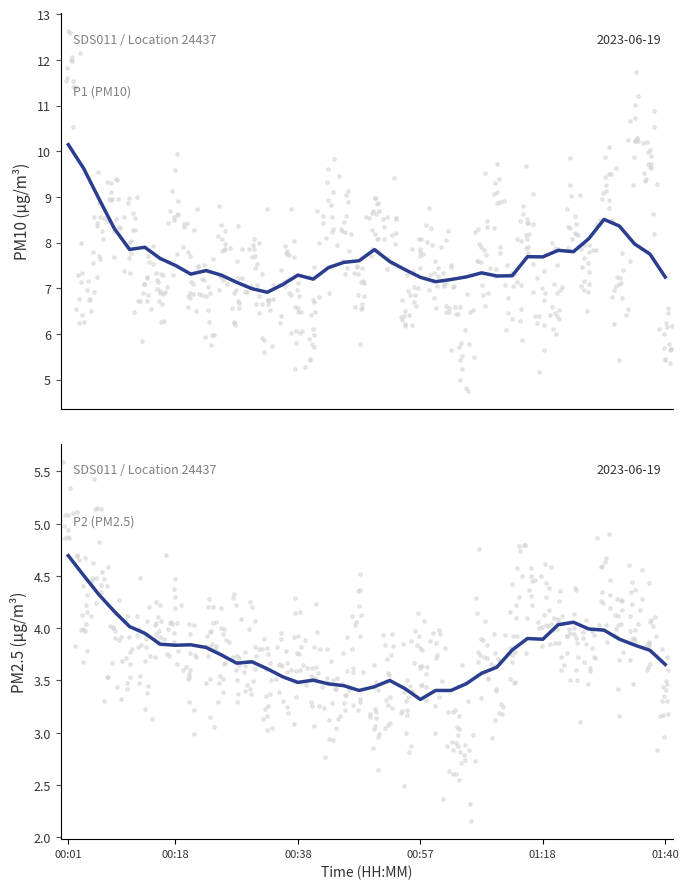

What are all the series names shown in the legend?

P1 (PM10), P2 (PM2.5)